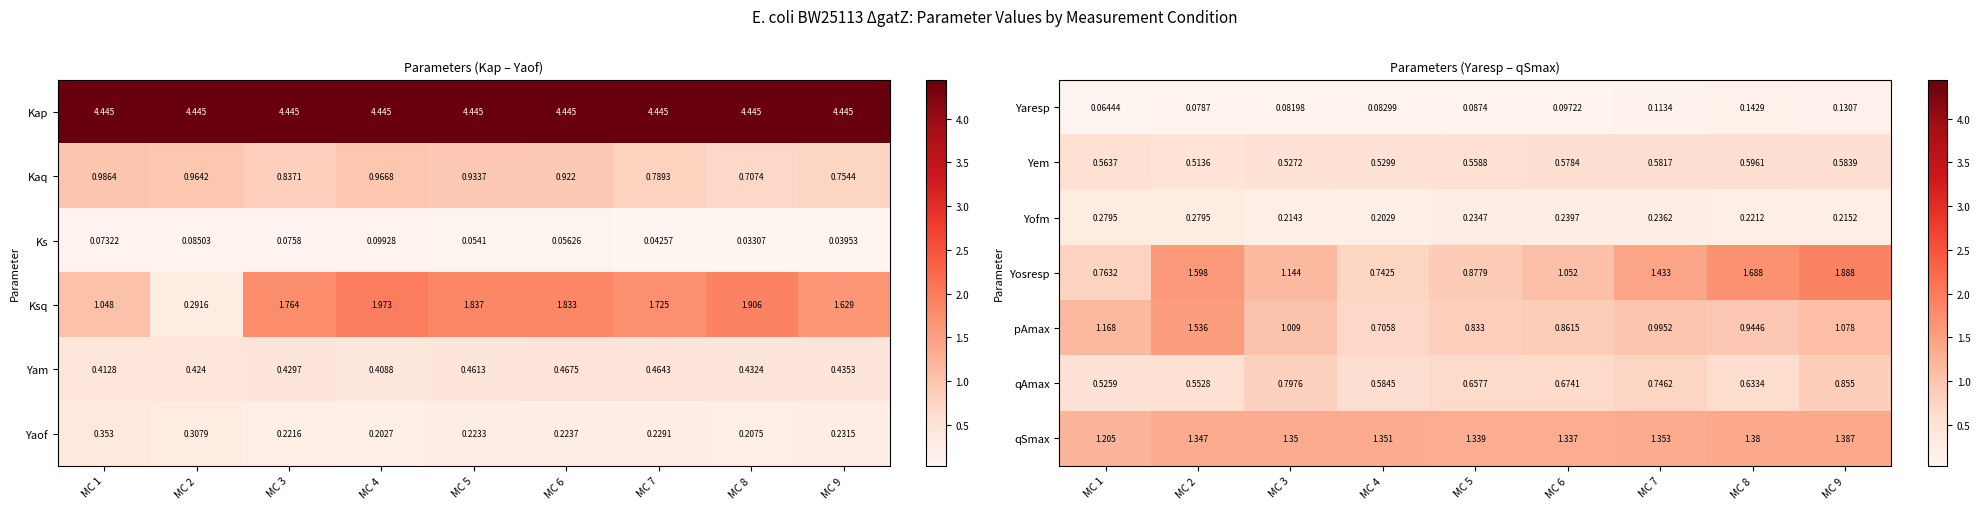

At how many categories does at least one series exceed 1?

9